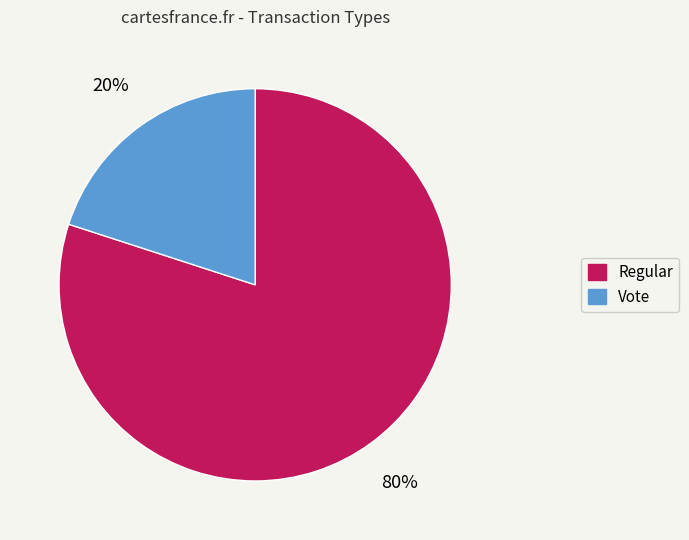

The Regular slice represents 89% of the pie. True or false?

False